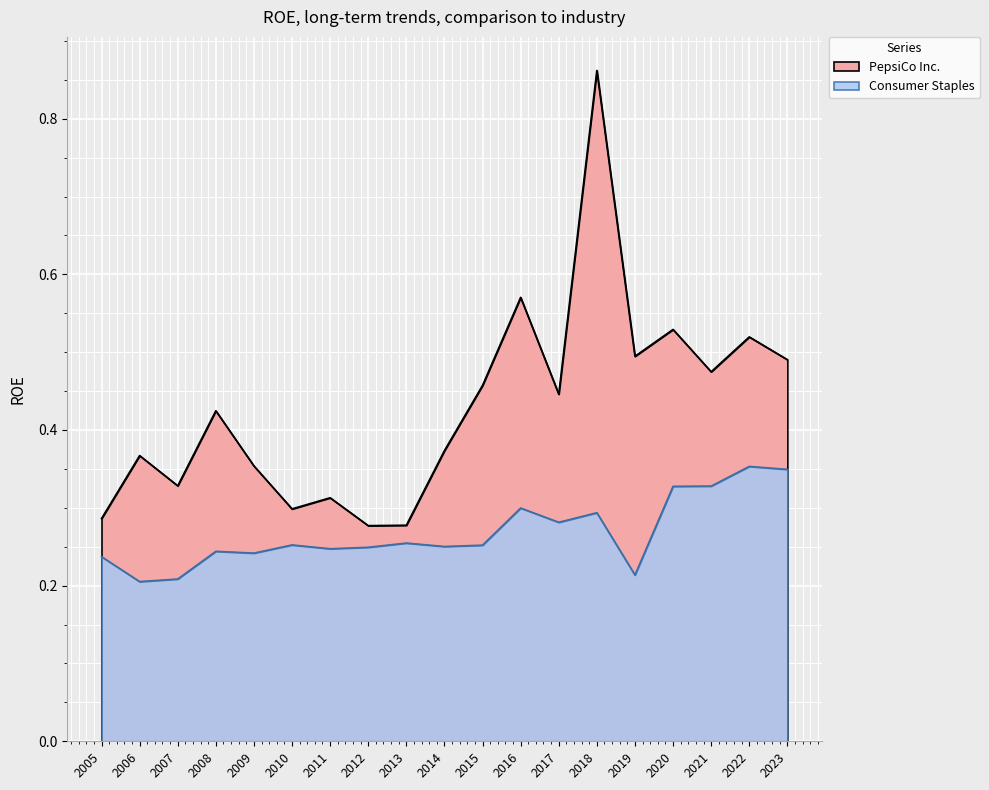

Which series has the largest range (max minus min)?

PepsiCo Inc.